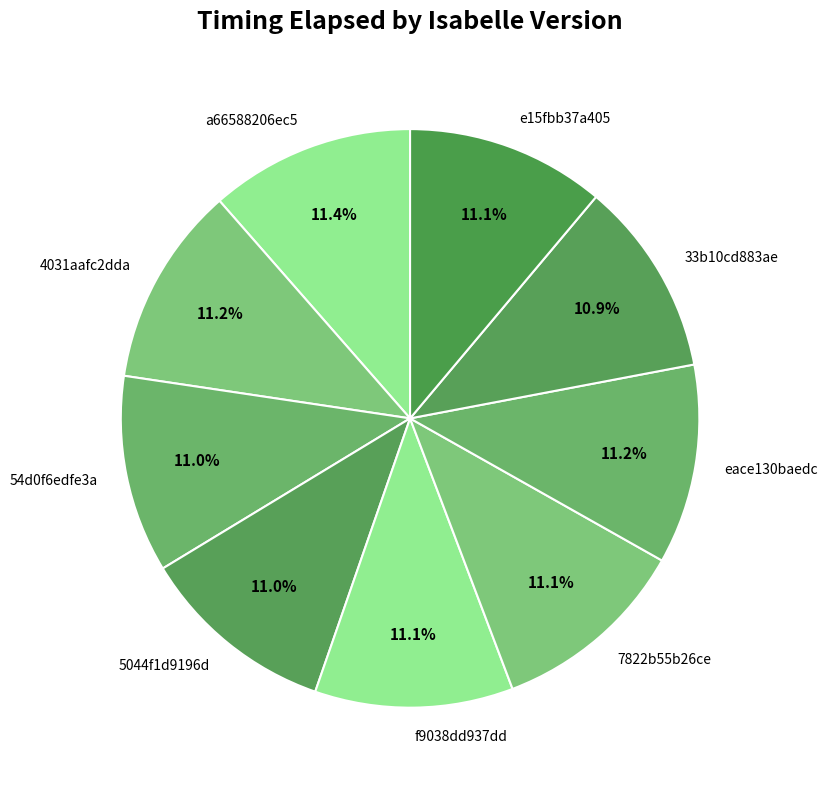

Combined, do 54d0f6edfe3a and 5044f1d9196d account for over 50%?

No